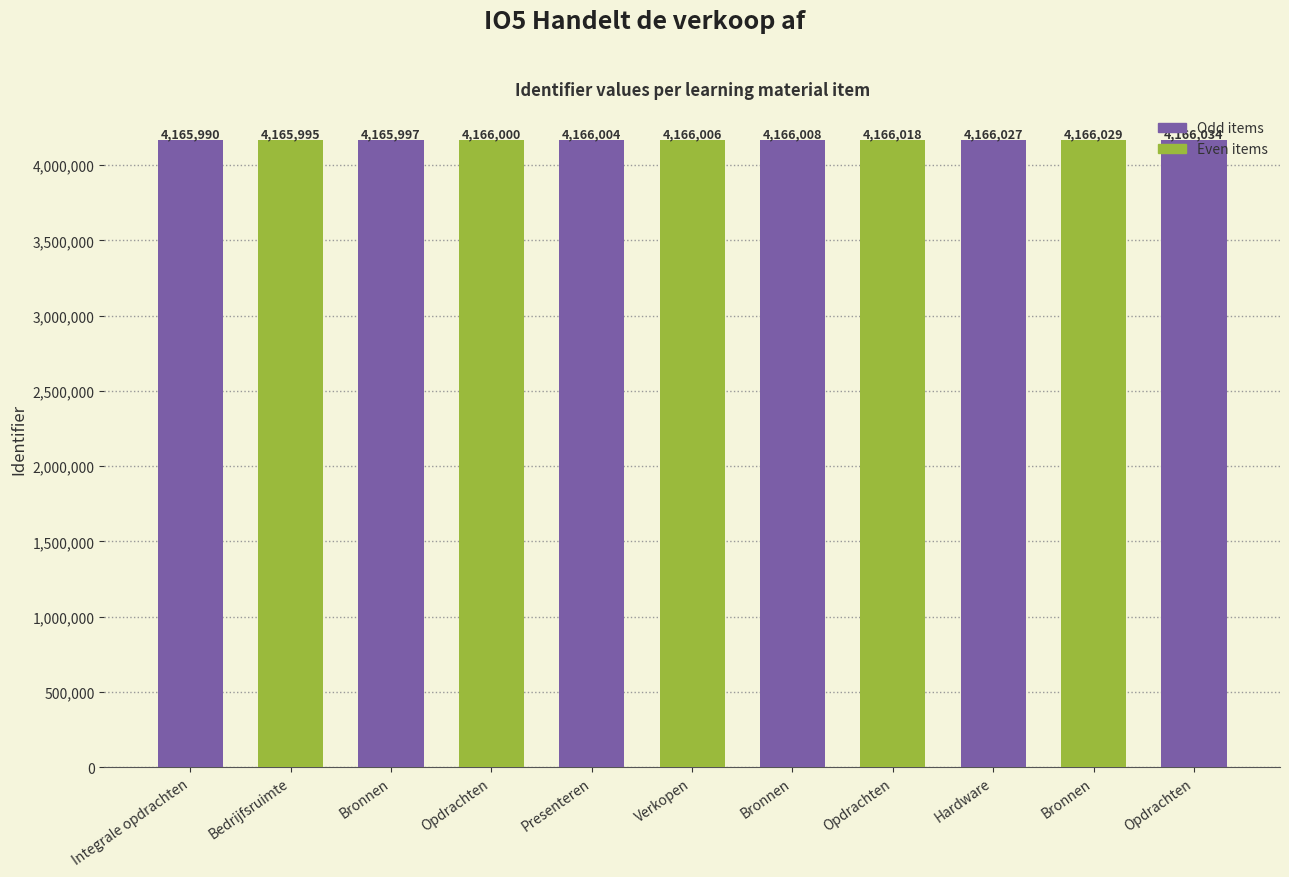

The chart shows a value of 4165995 at Bedrijfsruimte. True or false?

True